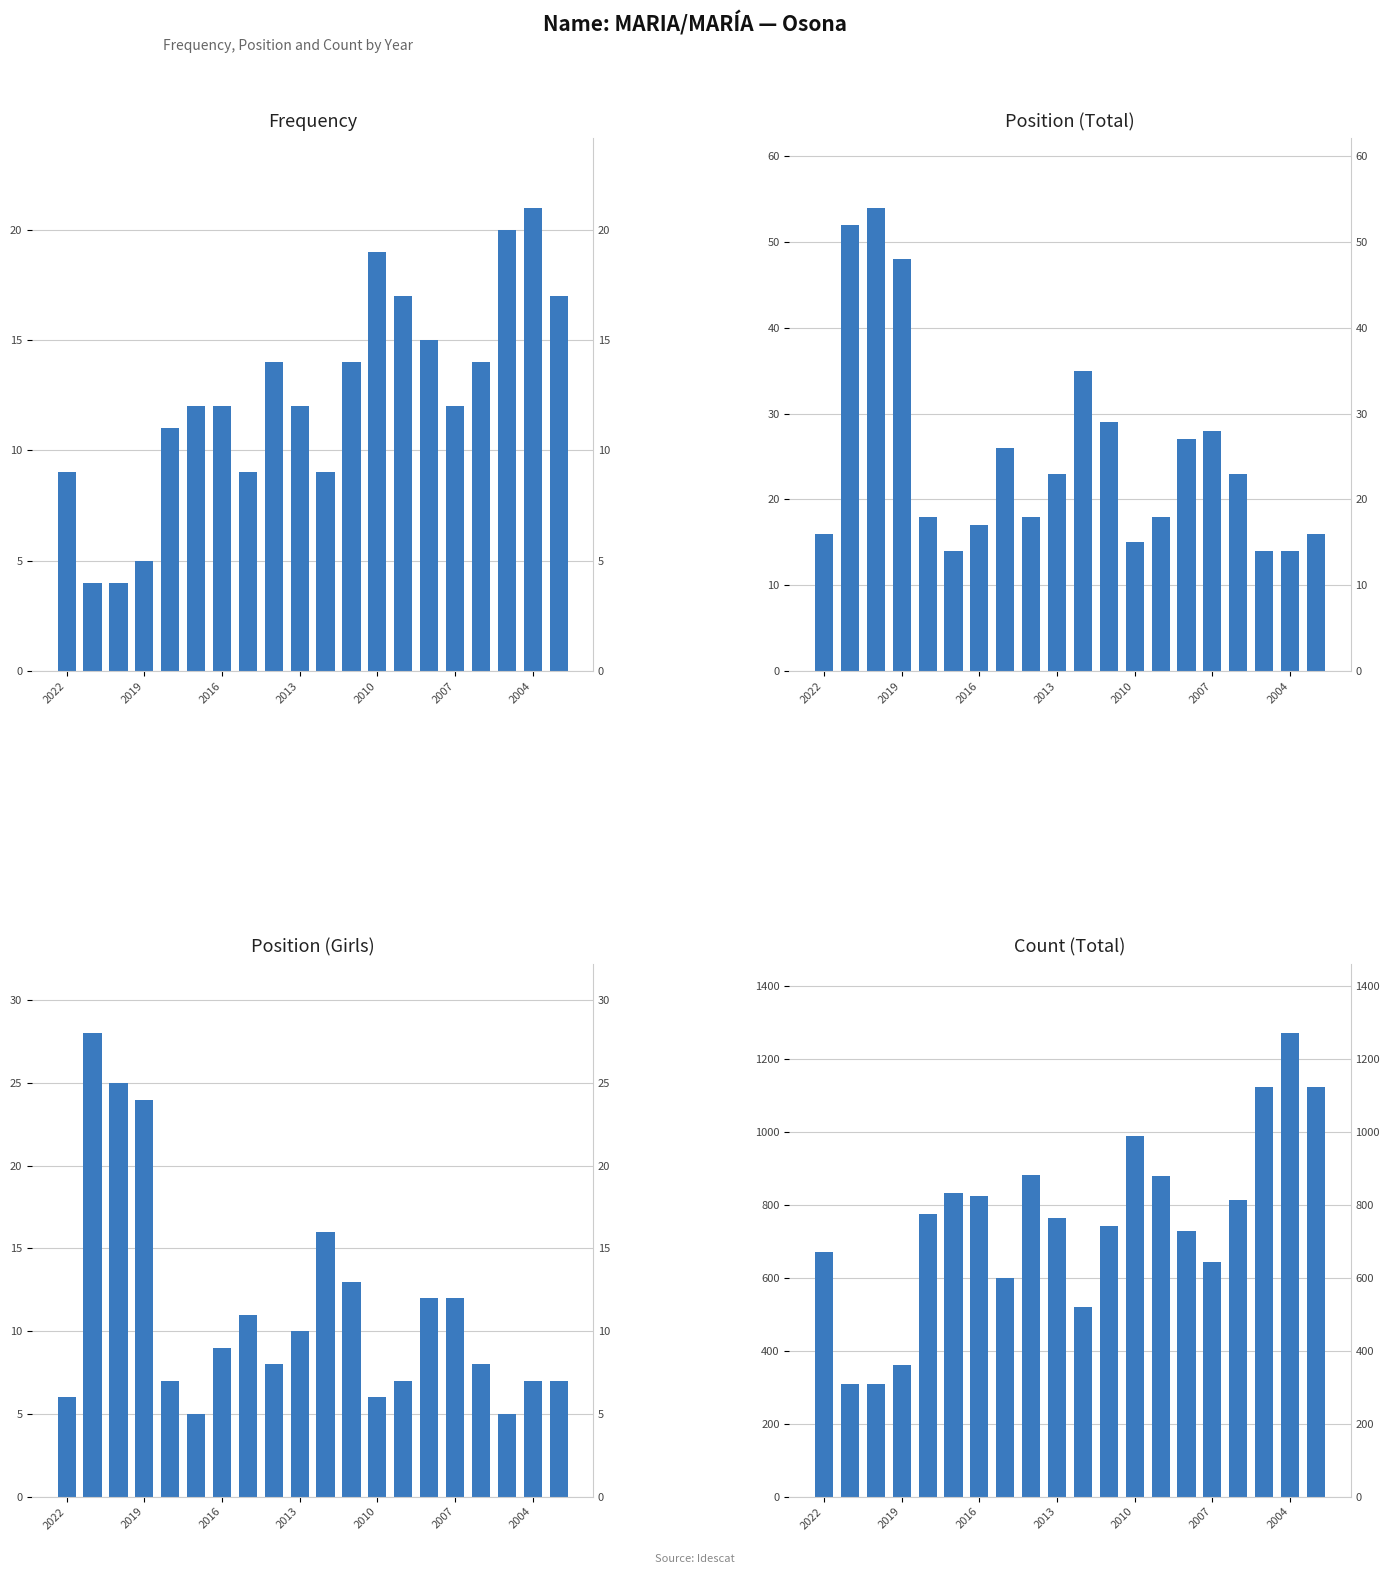

What is the greatest value displayed?

1270